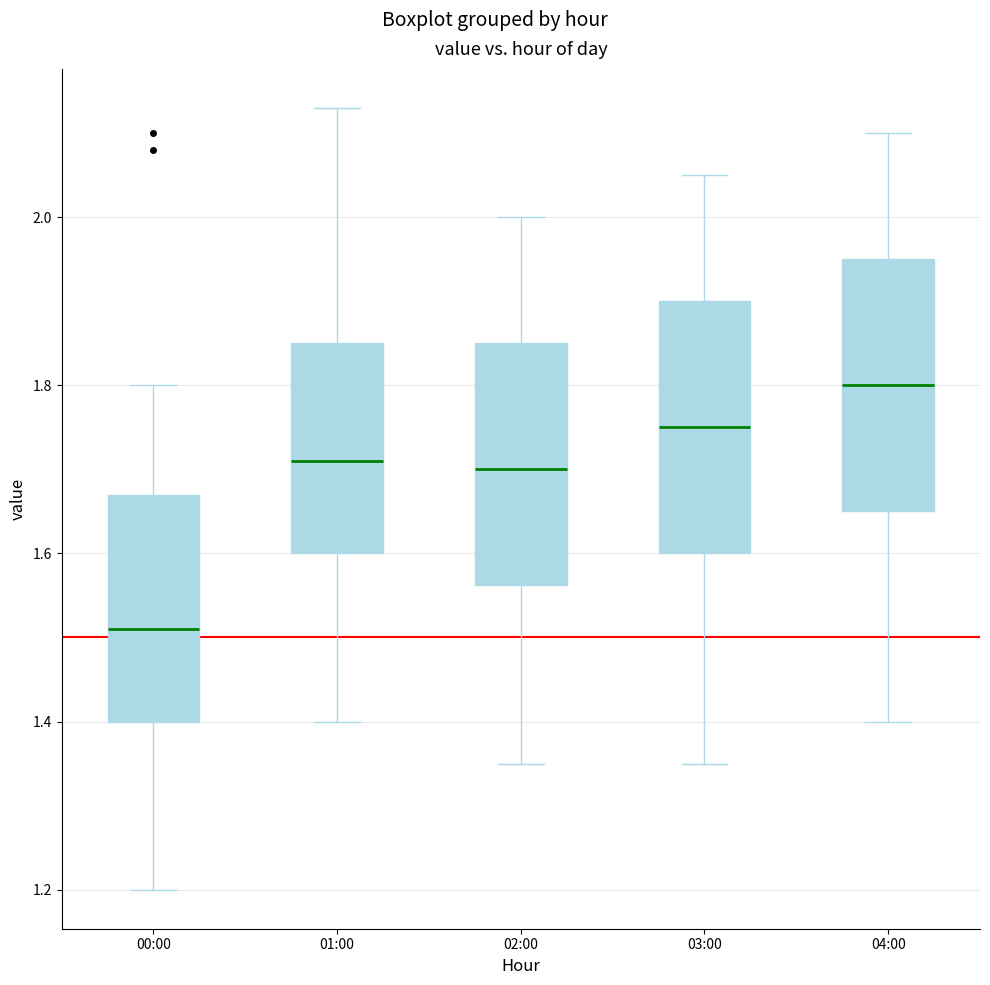

Which box's median line is the highest?

04:00